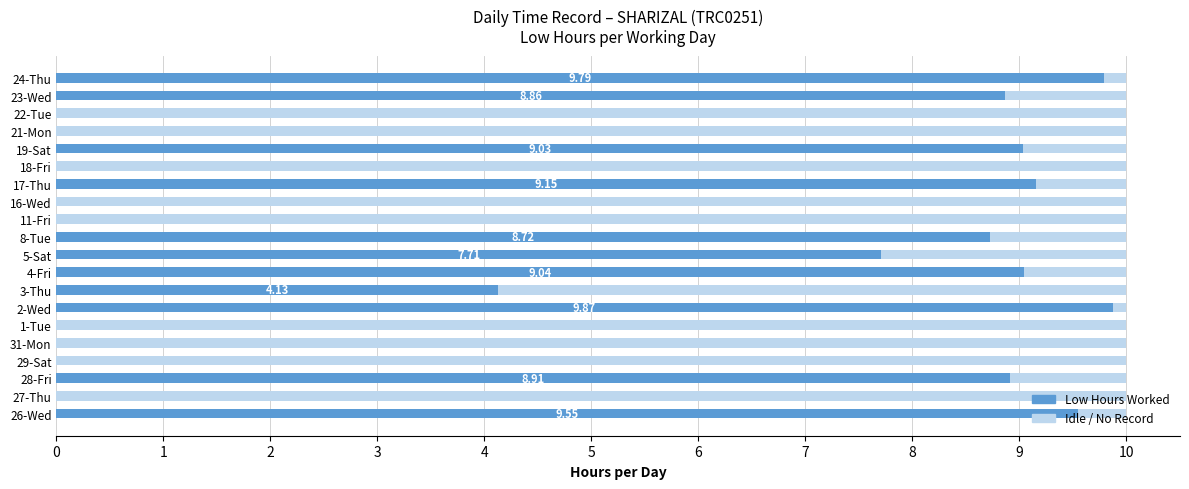

What is the sum of all Low Hours Worked values?

94.8